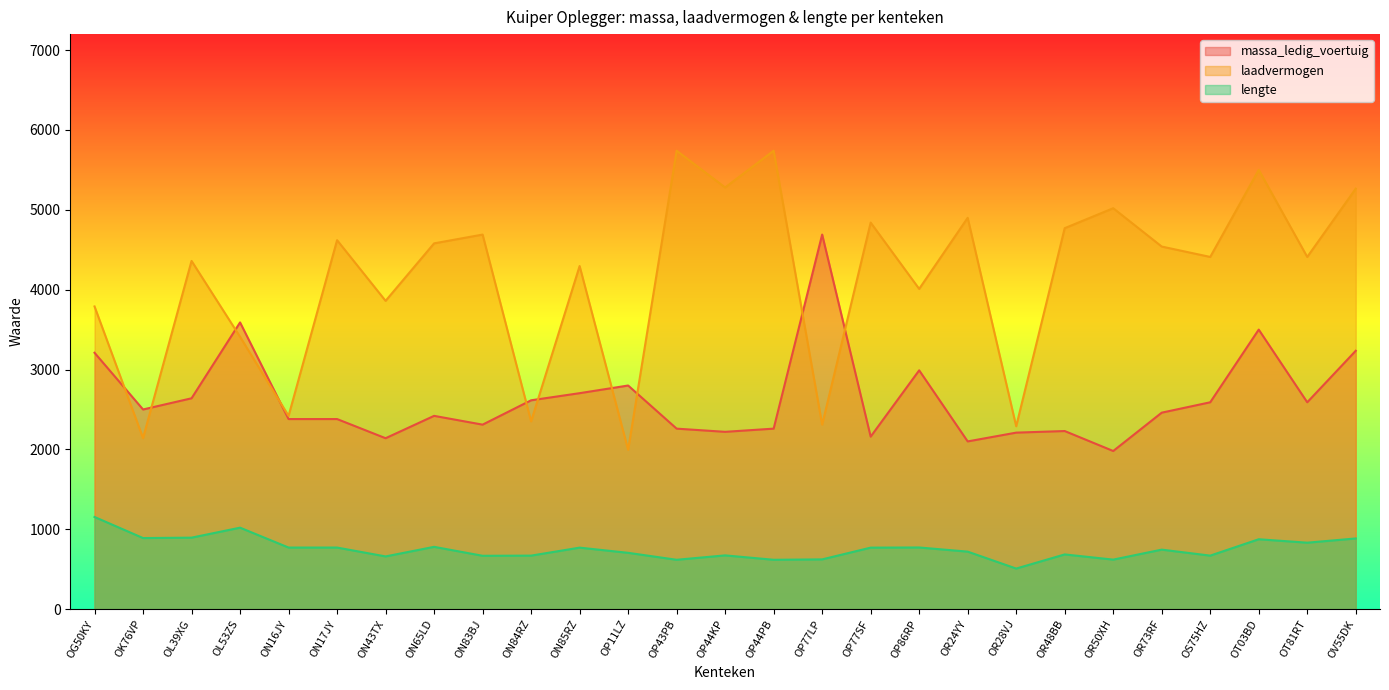

Which category has the highest value across all series?

OP43PB